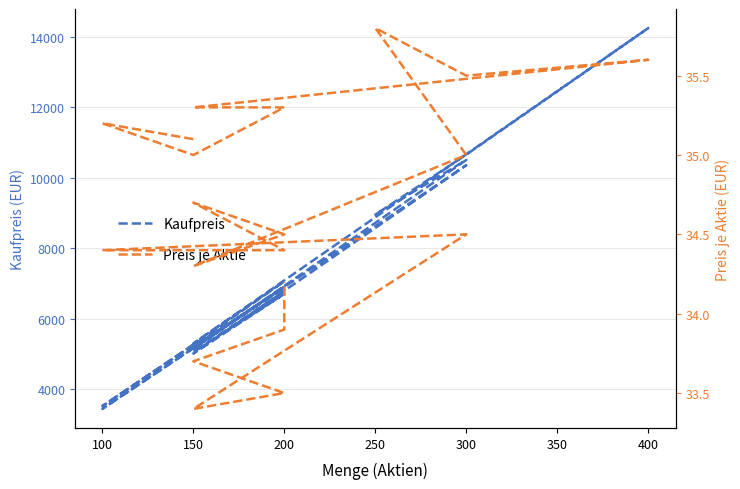

What are all the series names shown in the legend?

Kaufpreis, Preis je Aktie